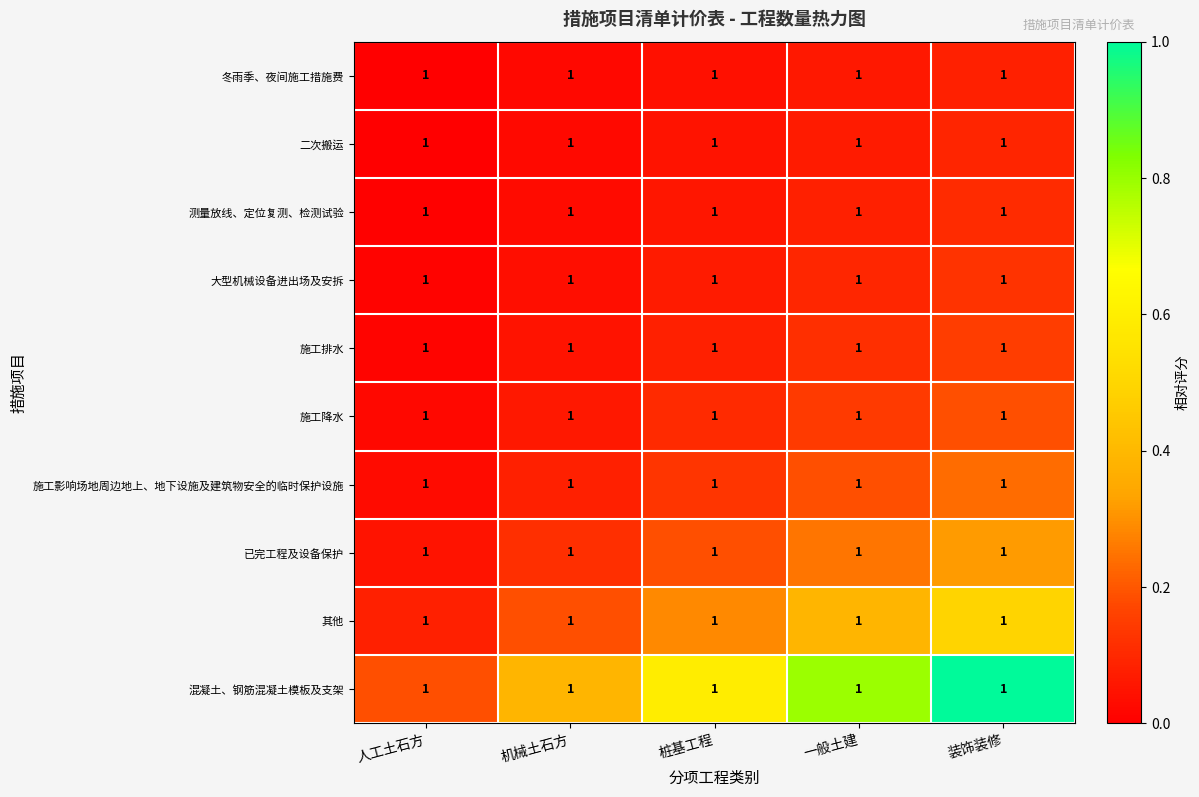

How many 已完工程及设备保护 values are between 0 and 1?

5